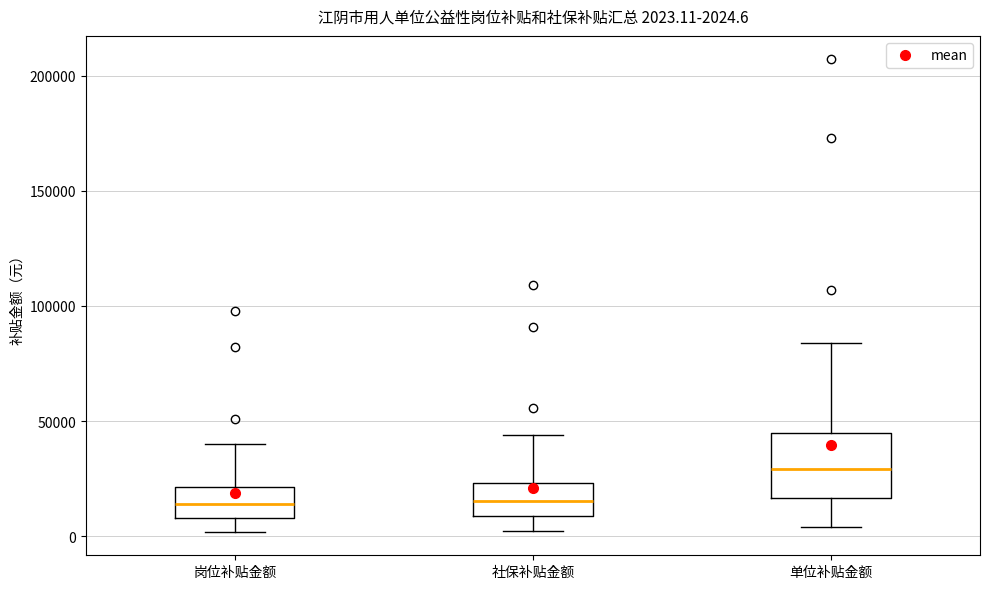

Which box has the highest median line?

单位补贴金额